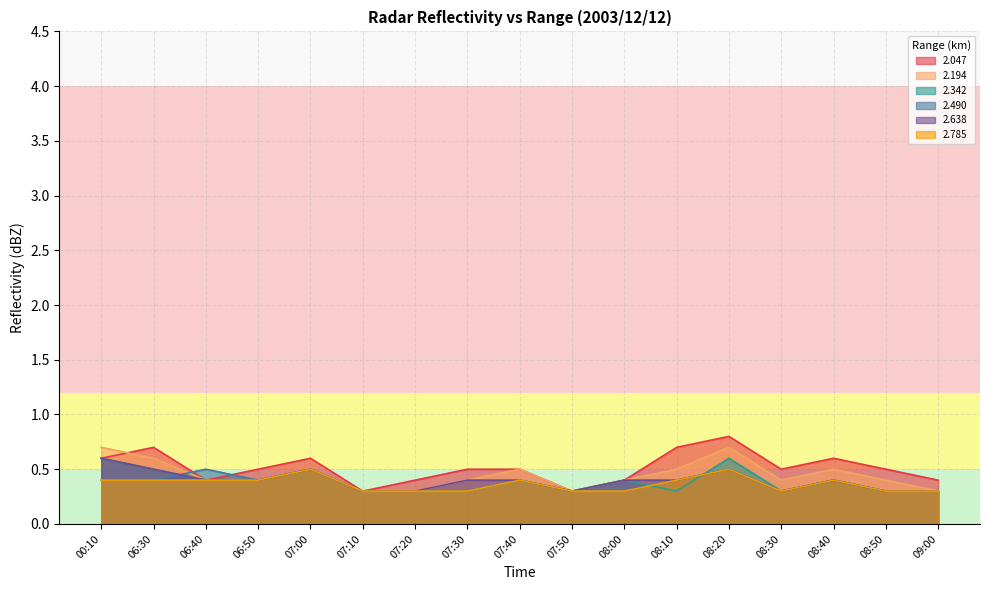

True or false: 2.047 and 2.490 cross at least once.

True